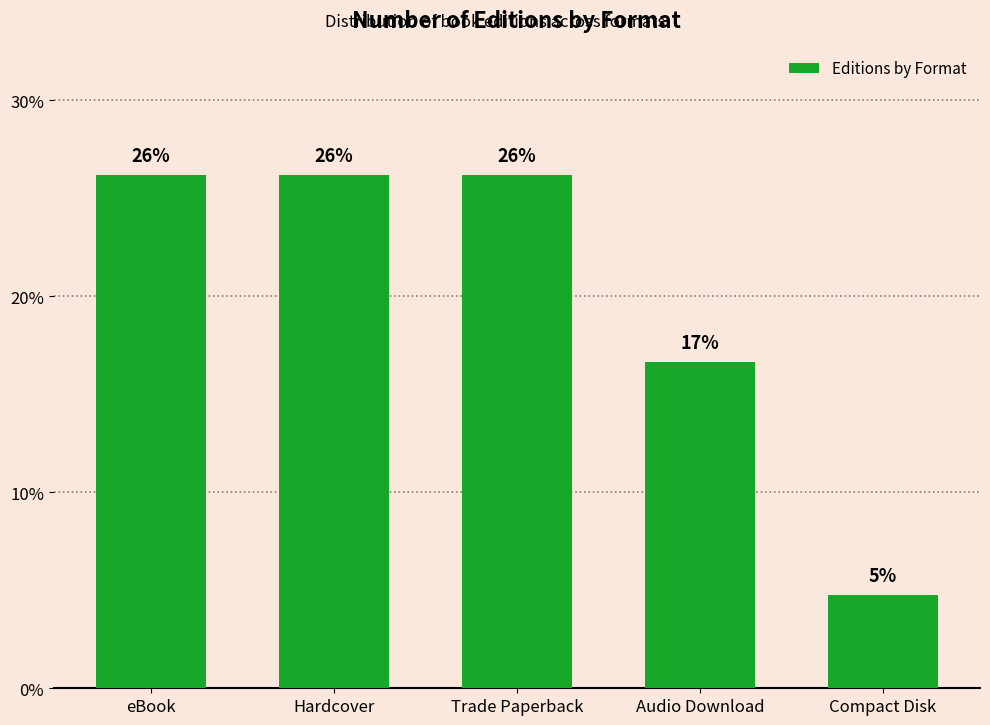

List the labels in order of value, largest first.

eBook, Hardcover, Trade Paperback, Audio Download, Compact Disk